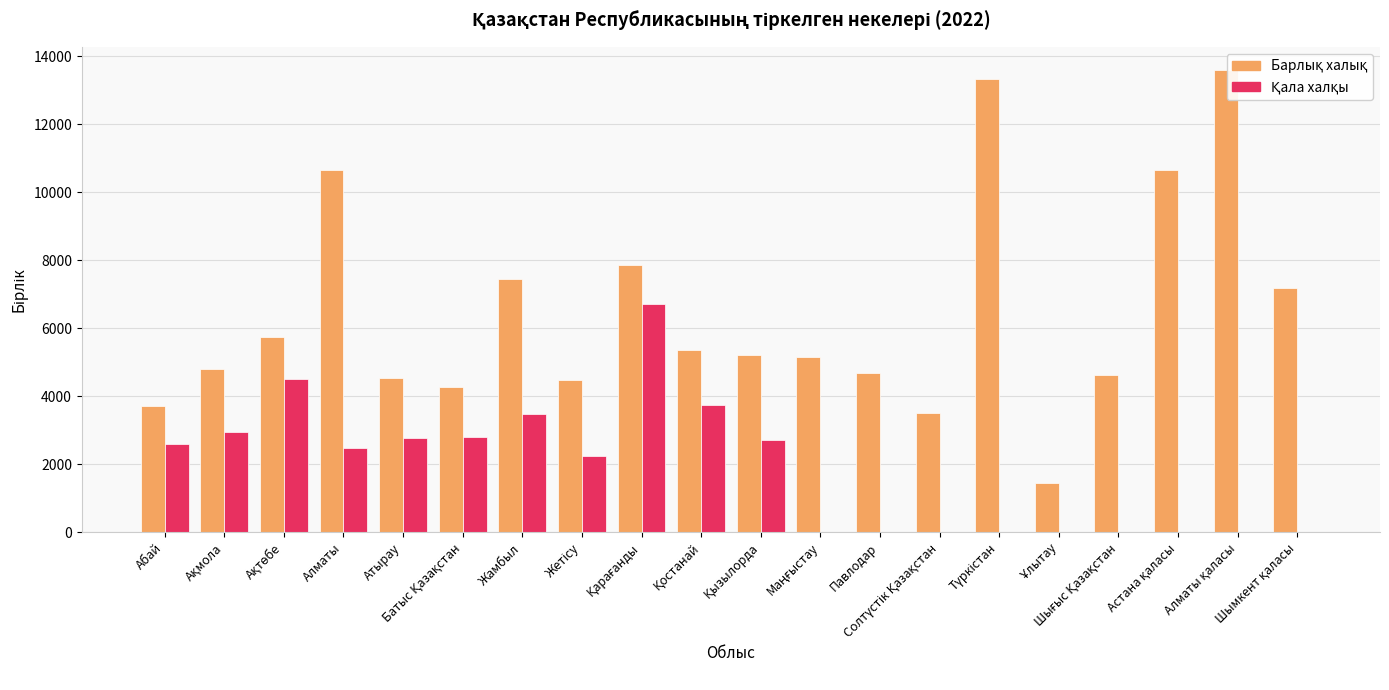

At which label is Барлық халық closest to 7523?

Жамбыл